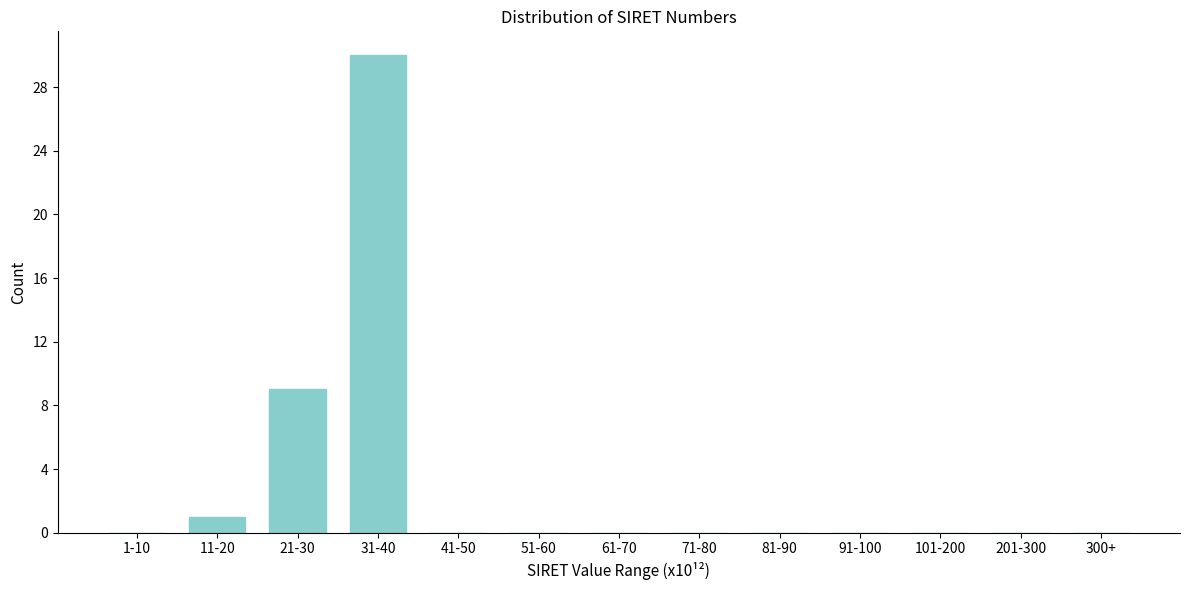

Reading right to left, extract all data points from this chart.

300+=0	201-300=0	101-200=0	91-100=0	81-90=0	71-80=0	61-70=0	51-60=0	41-50=0	31-40=30	21-30=9	11-20=1	1-10=0